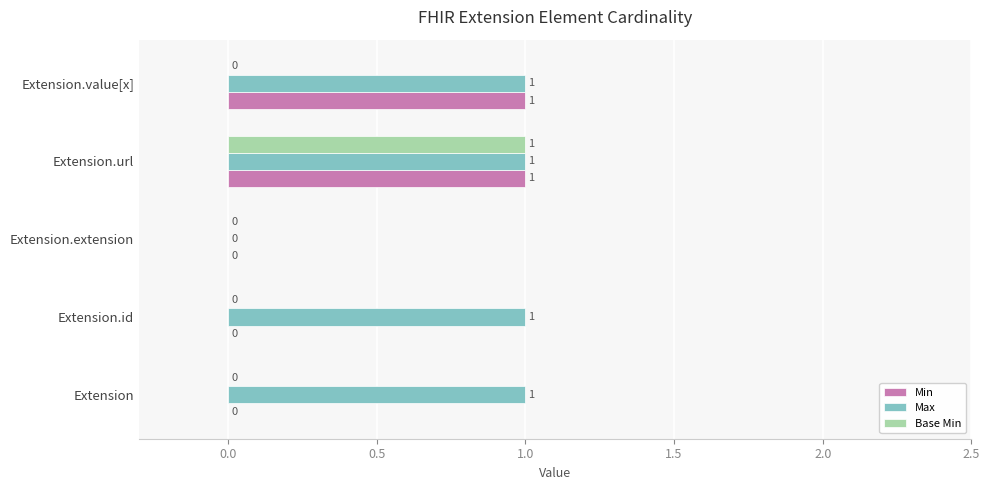

Between Extension and Extension.value[x], which series saw the biggest shift?

Min